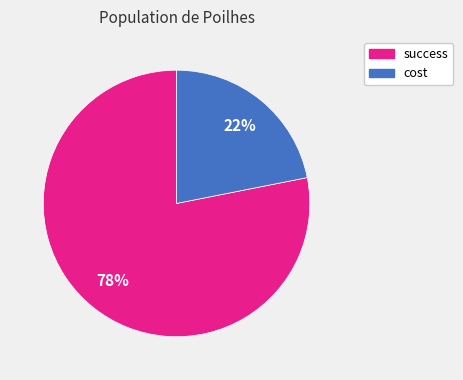

What is the largest slice in the pie chart?

success